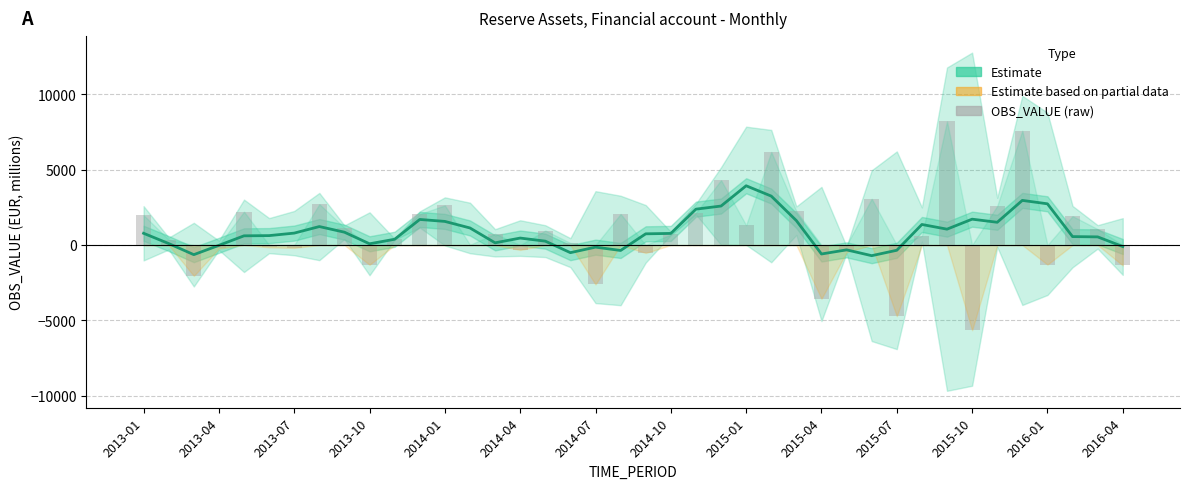

What is the difference between the highest and lowest values at 26?

628.1